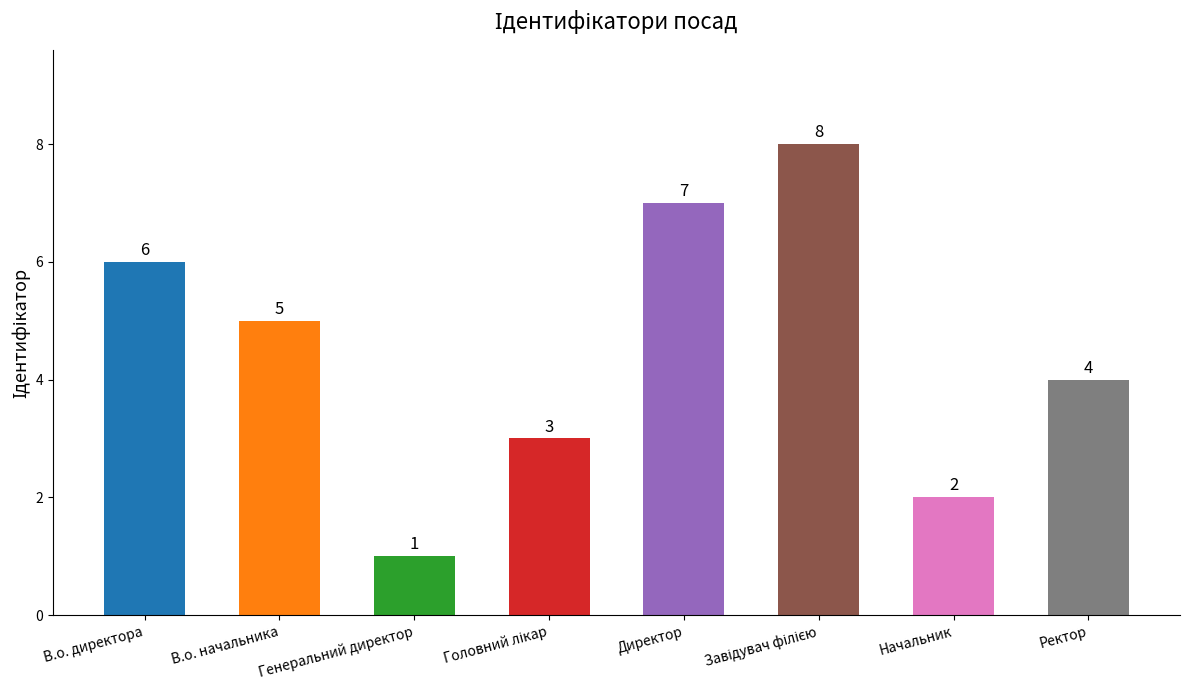

The value at Генеральний директор is 1. True or false?

True